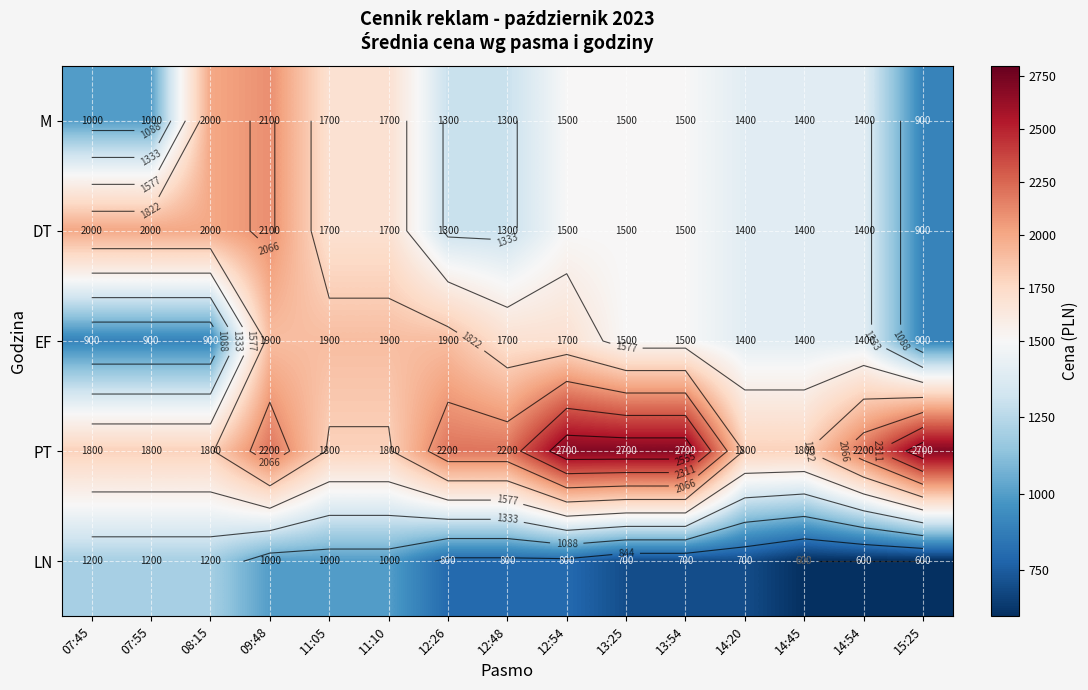

Is the value of LN at 07:45 greater than the value of EF at 14:20?

No